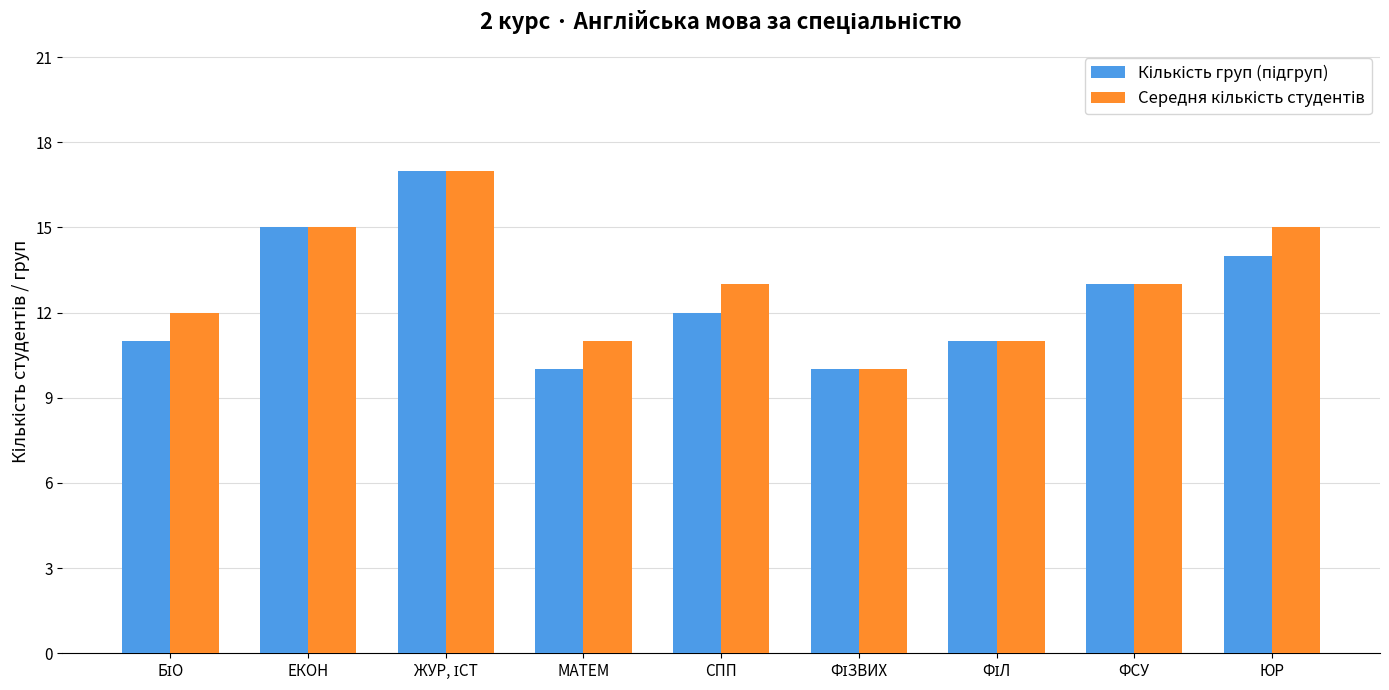

What is the approximate value of Кількість груп (підгруп) at БІО?

11